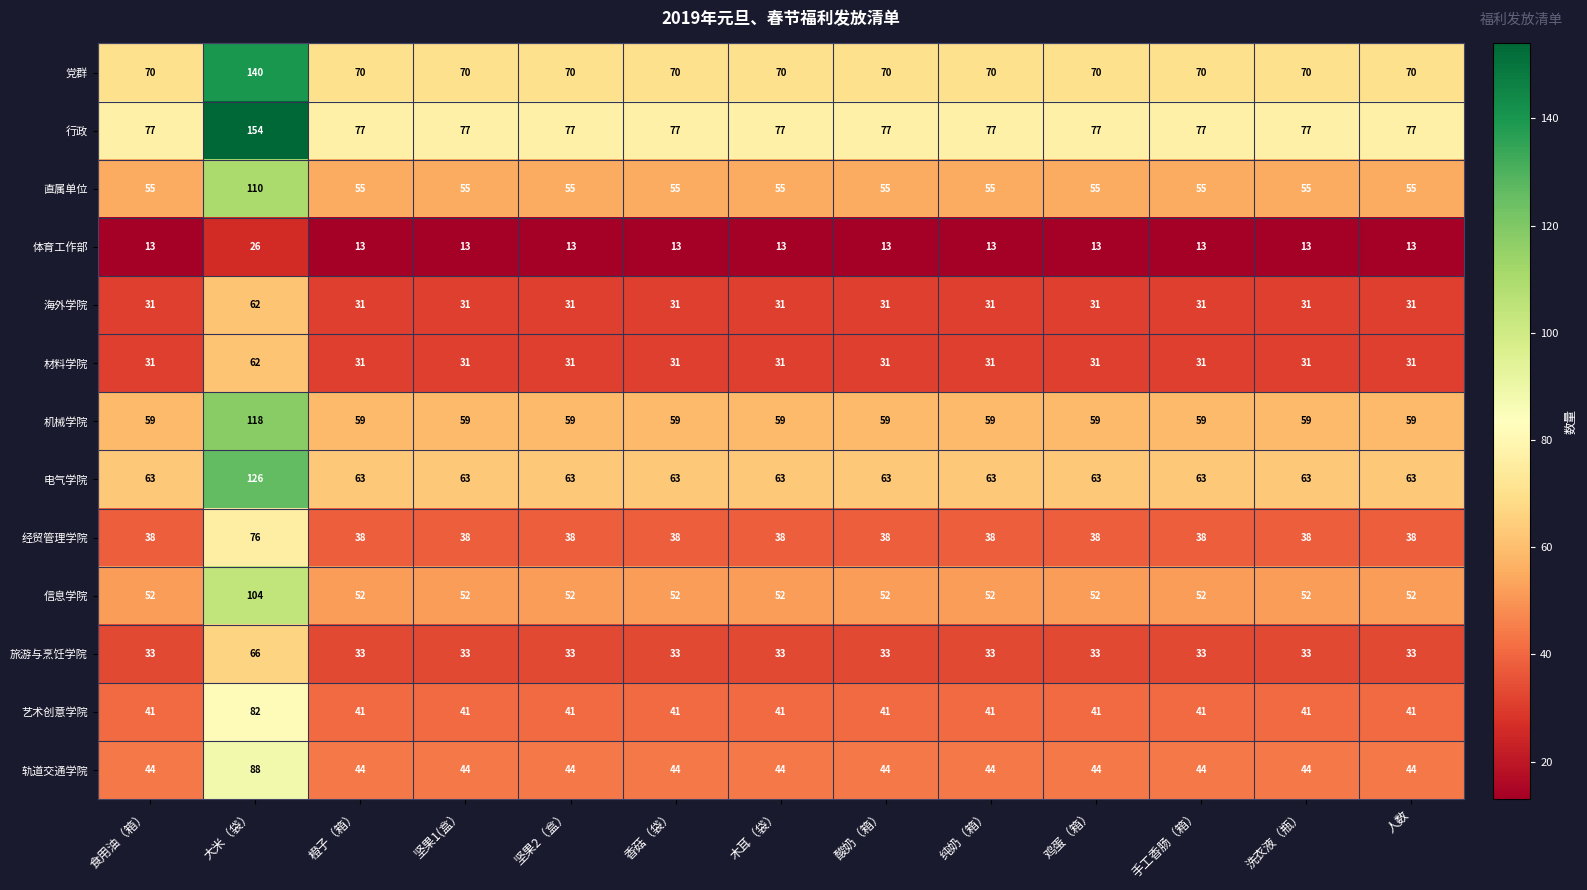

At how many categories does at least one series exceed 135?

1